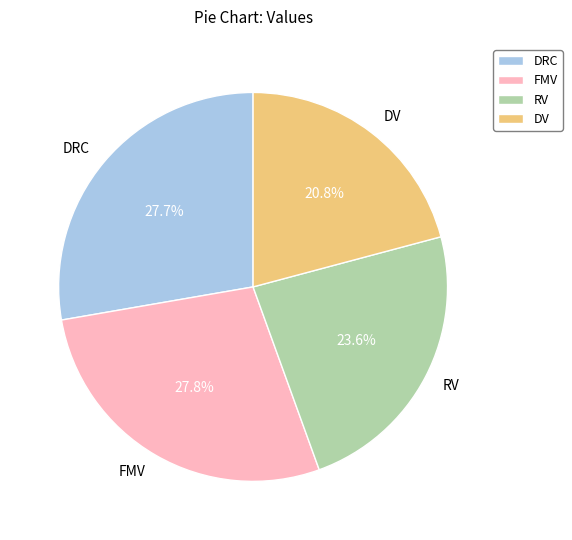

What portion of the pie excludes FMV?

72.2%